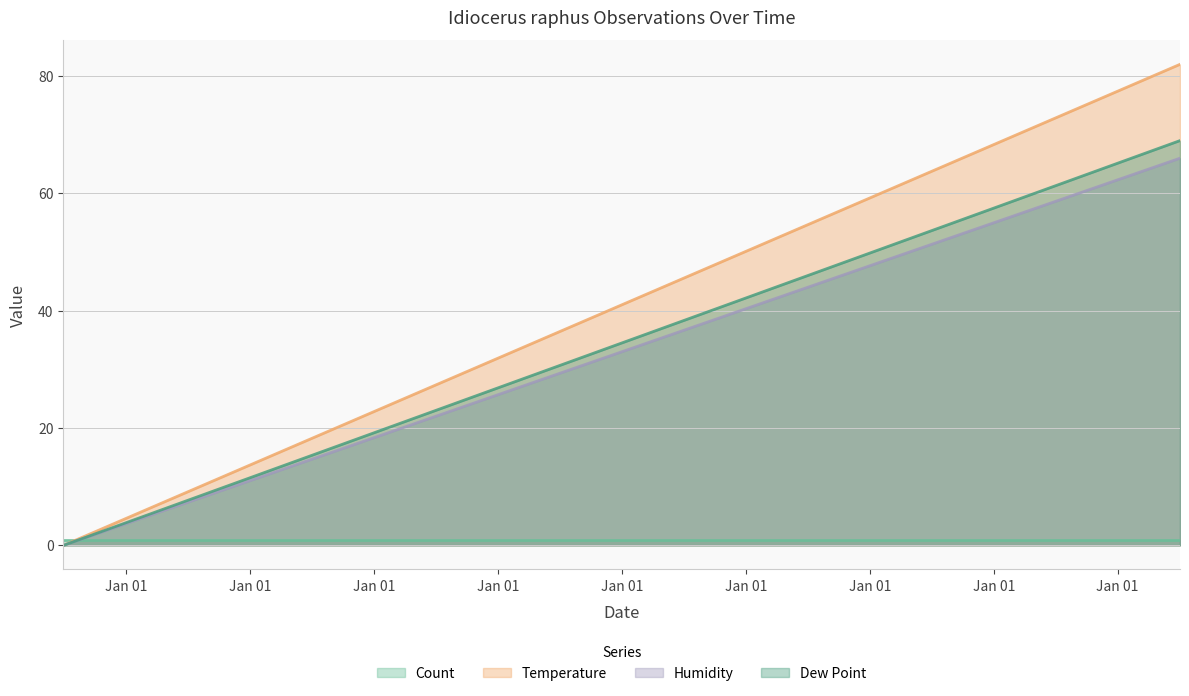

How many data points in Temperature are less than 82?

1